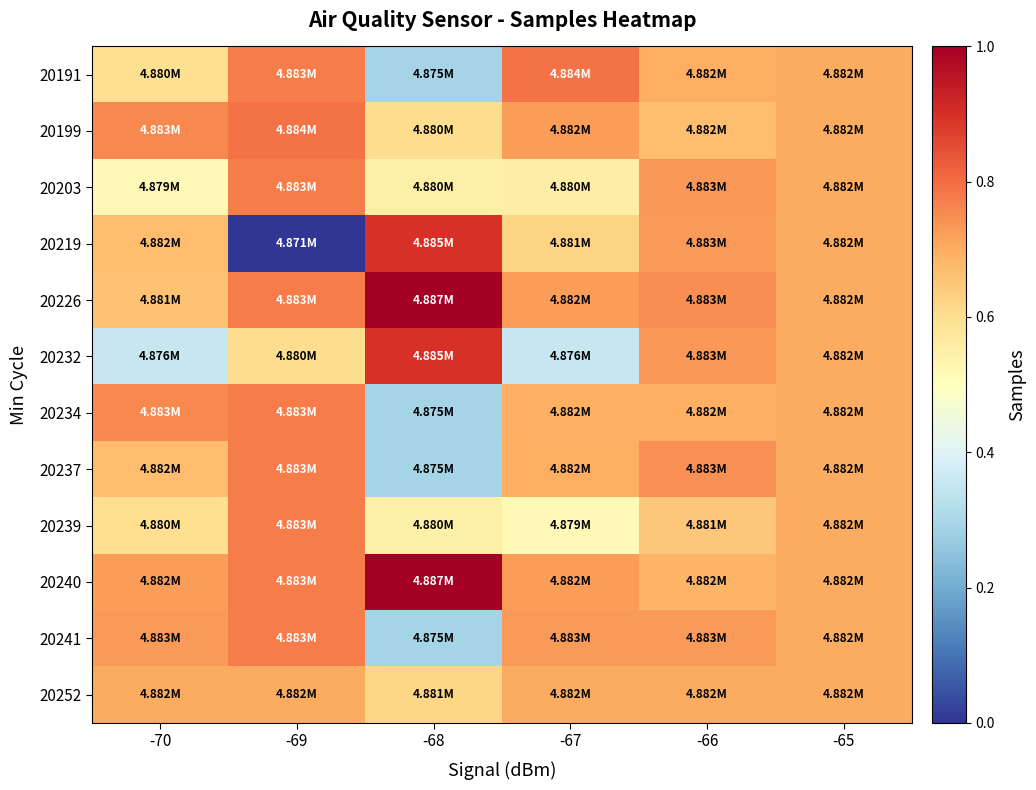

At which category does the chart reach its peak across all series?

-68